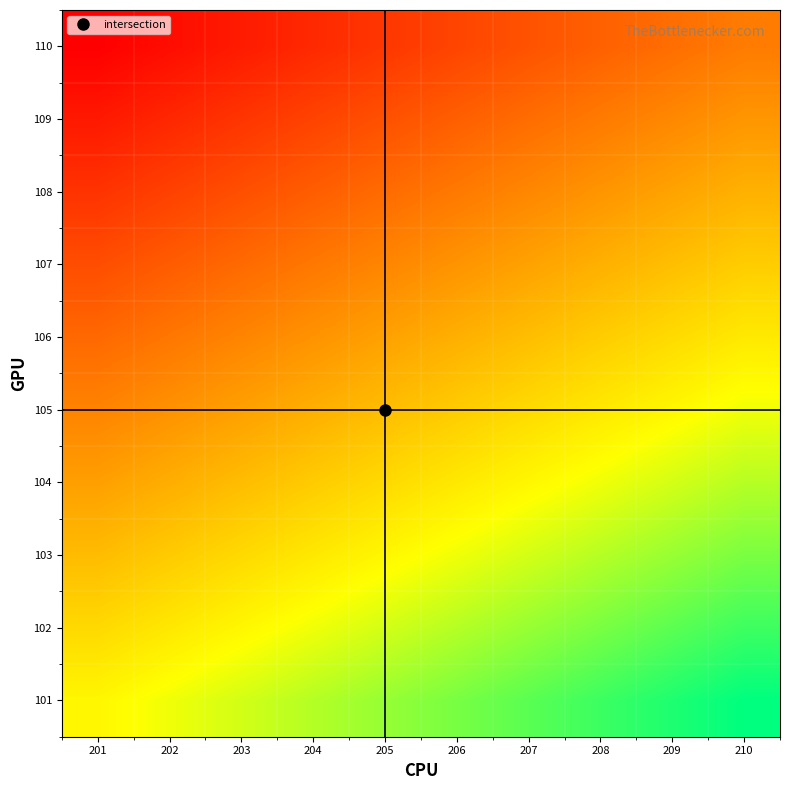

Count the number of data series in this chart.

10